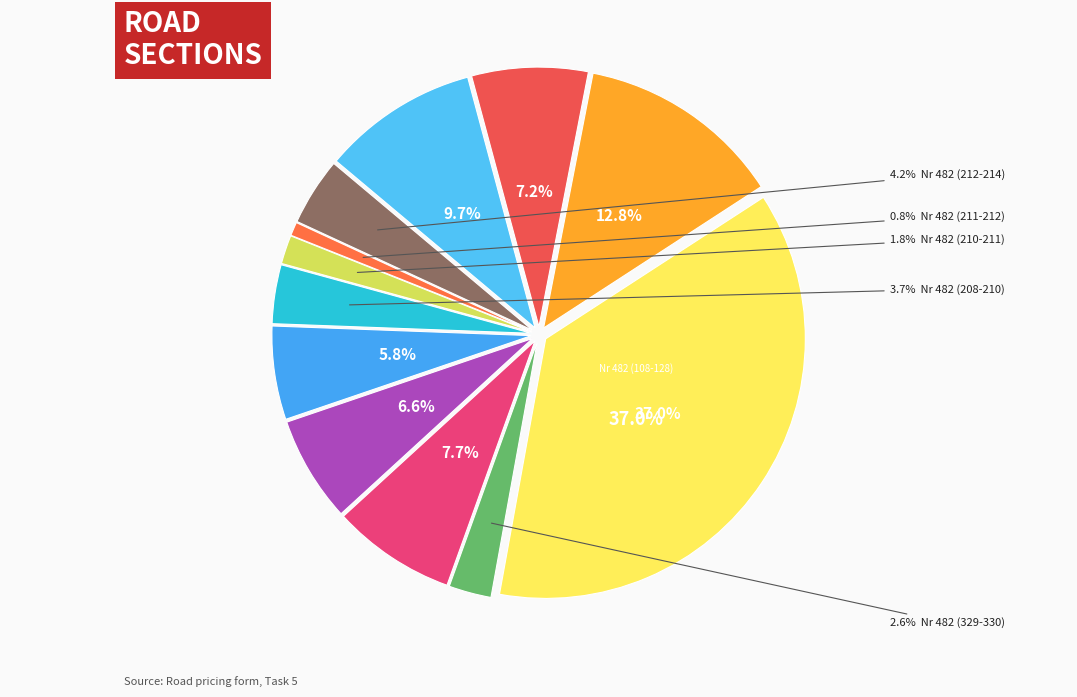

What is the ratio of the value at Nr 482 (089-094) to the value at Nr 482 (342-346)?

1.3